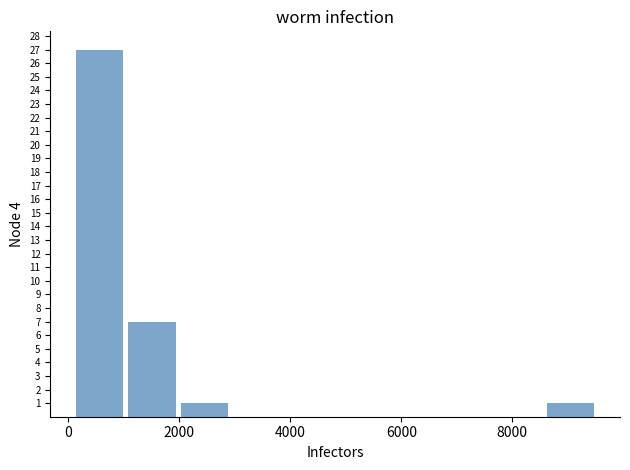

Reading left to right, list every bar in this chart as the range it spans on the x-axis followed by its height. Neither the bar edges nor the heights are printed on the chart, so give them approximately, as read against the axes.

0 to 1000: 27
1000 to 2000: 7
2000 to 3000: 1
3000 to 3800: 0
3800 to 4800: 0
4800 to 5800: 0
5800 to 6600: 0
6600 to 7600: 0
7600 to 8600: 0
8600 to 9600: 1